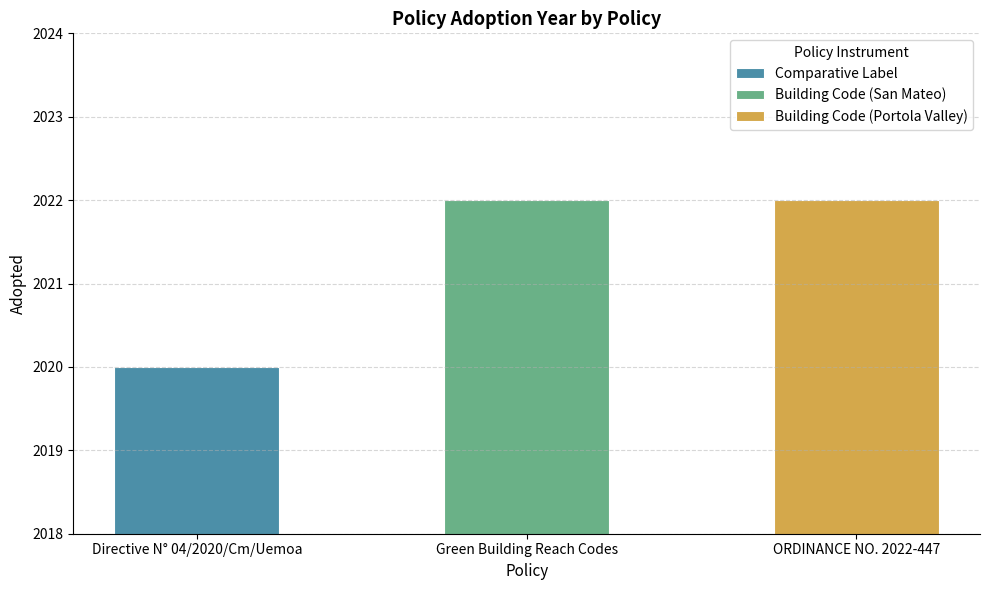

Read the value at Green Building Reach Codes.

2022